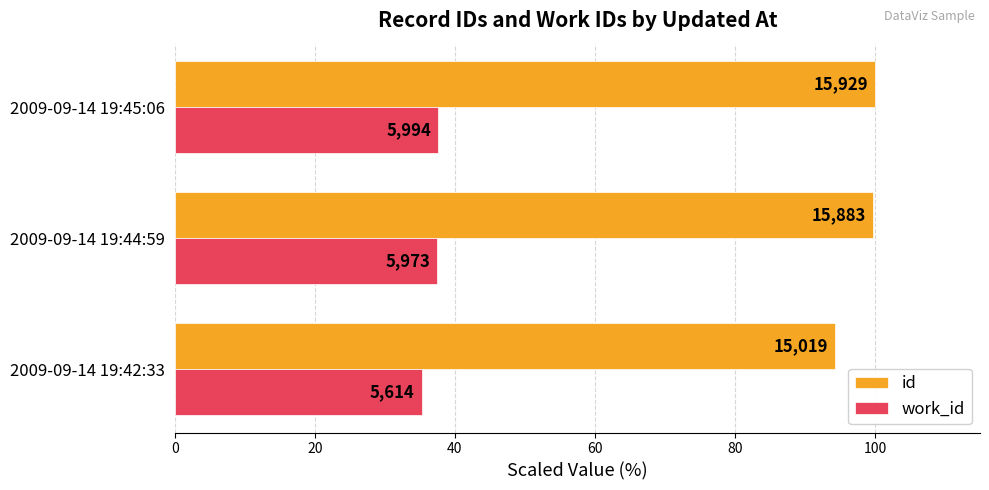

List the series in order of their overall mean, lowest first.

work_id, id